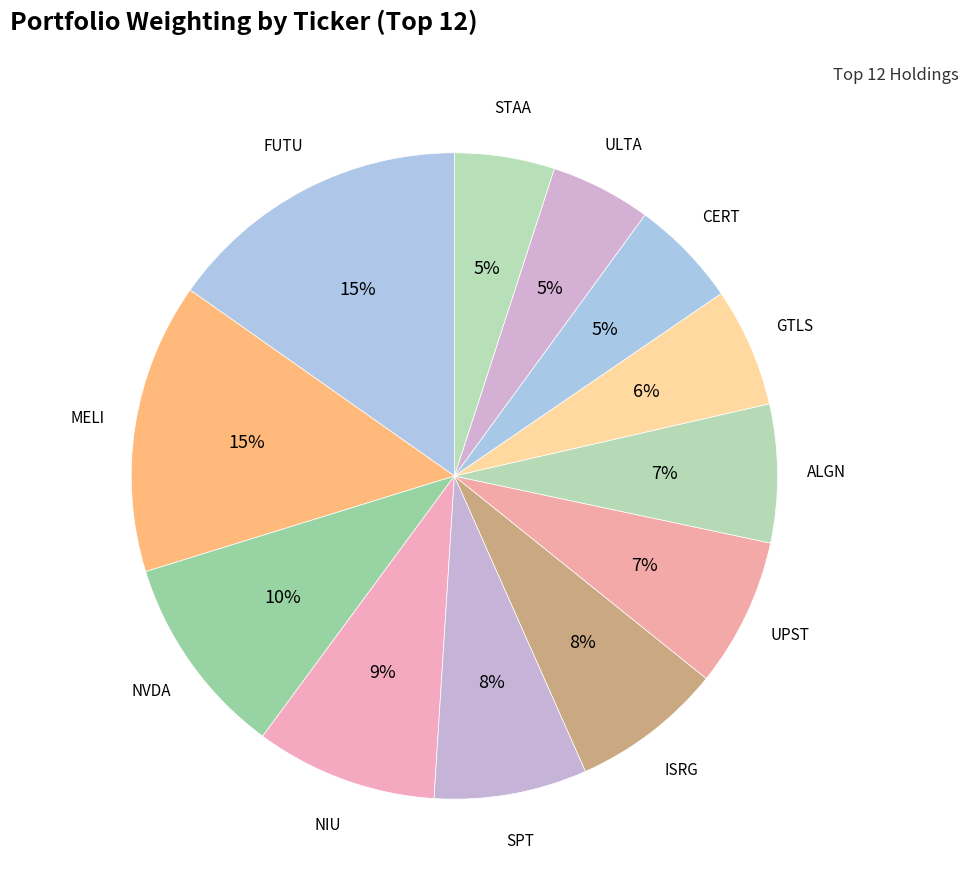

Which category has the biggest portion of the pie?

FUTU